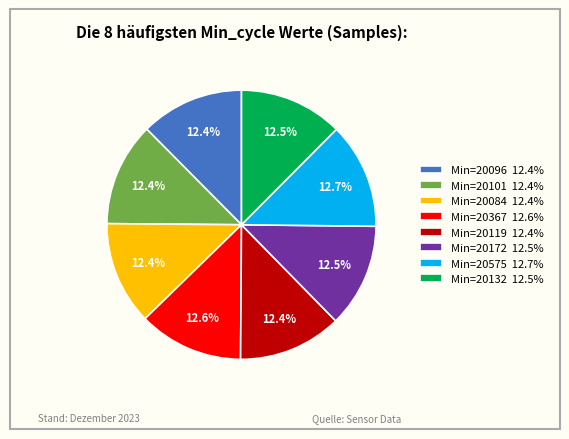

Approximately how many times larger is the value at Min=20119 12.4% compared to Min=20575 12.7%?

1.0